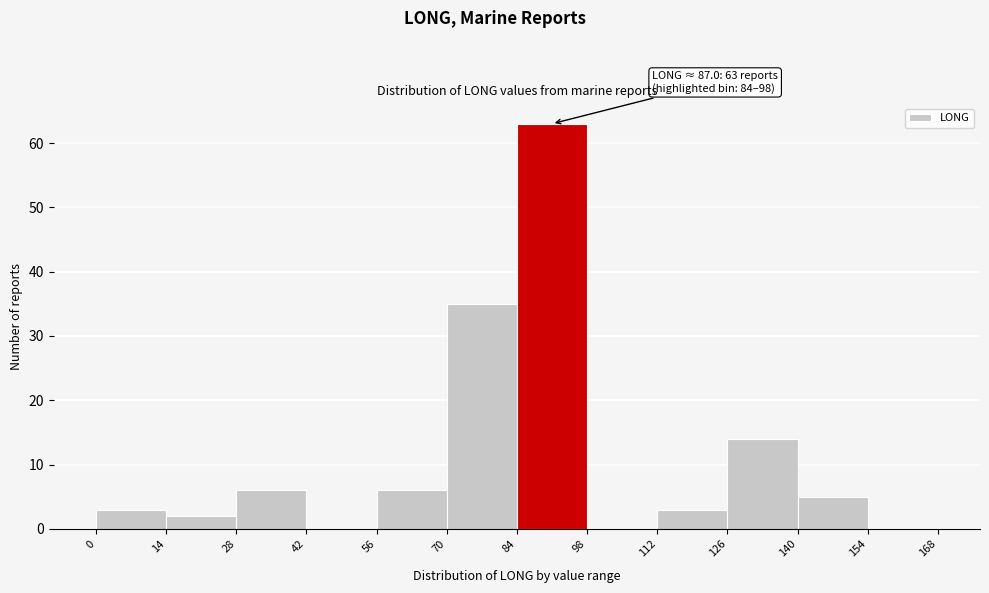

Which range on the x-axis has the tallest bar?

84 to 98